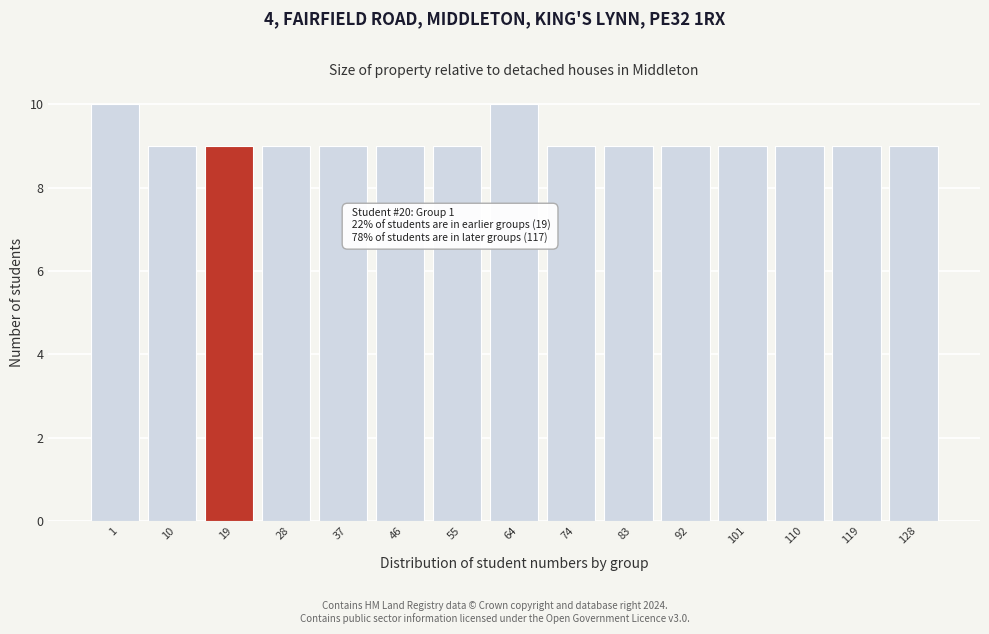

Reading left to right, extract all data points from this chart.

10	9	9	9	9	9	9	10	9	9	9	9	9	9	9